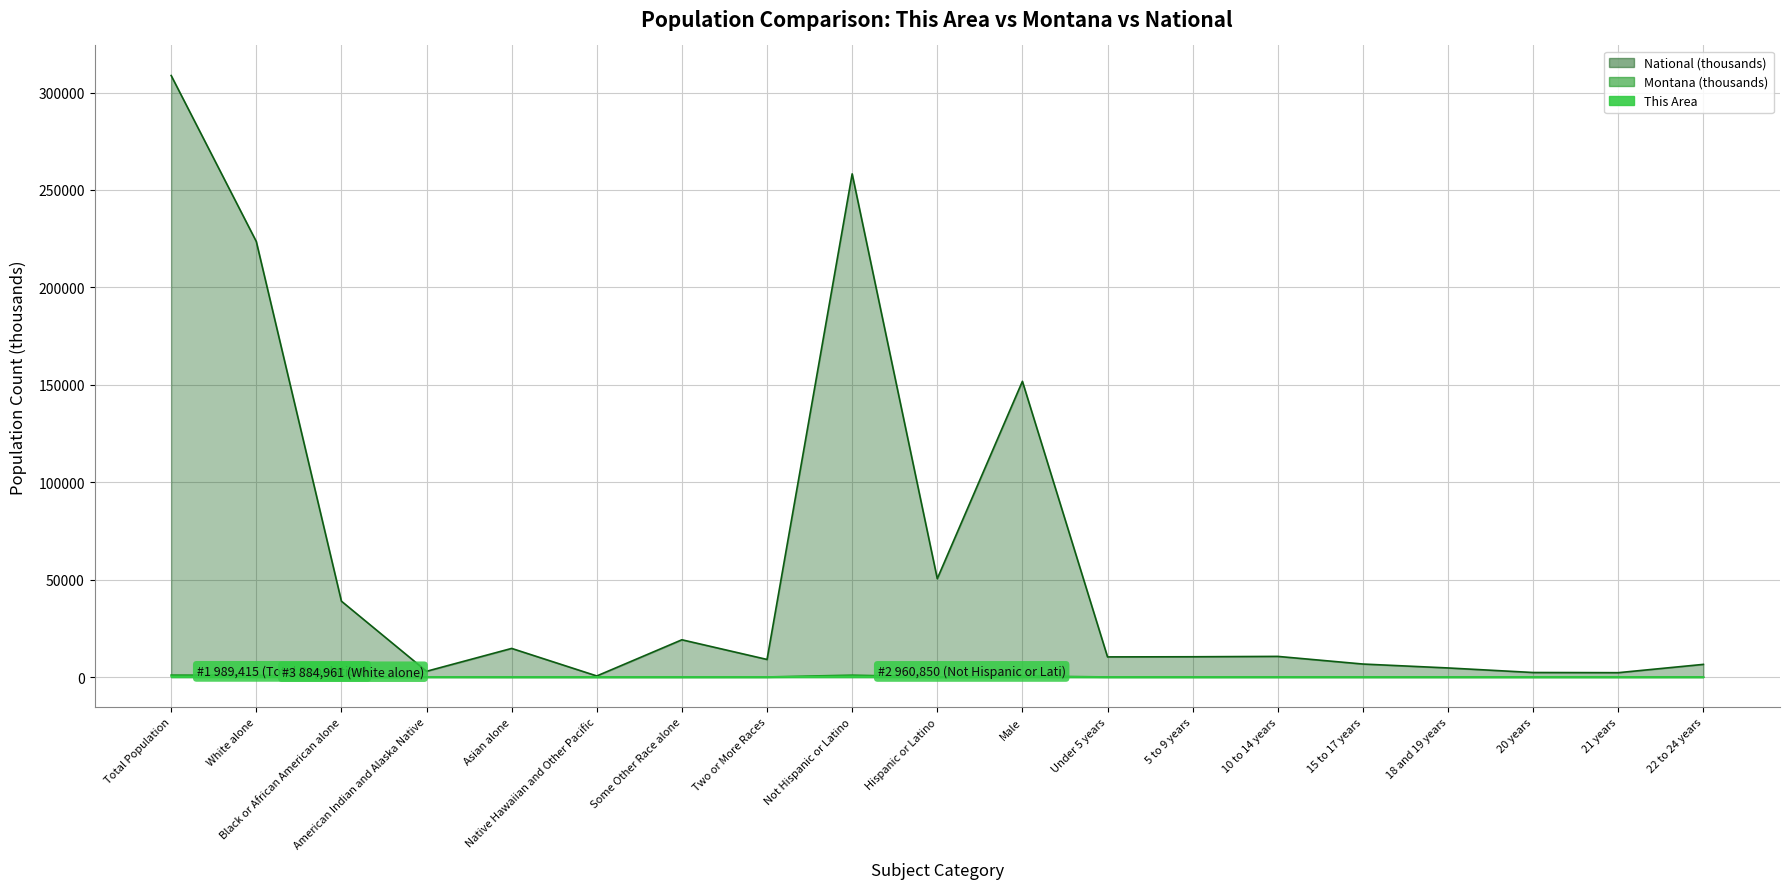

How many categories are shown in the chart?

19